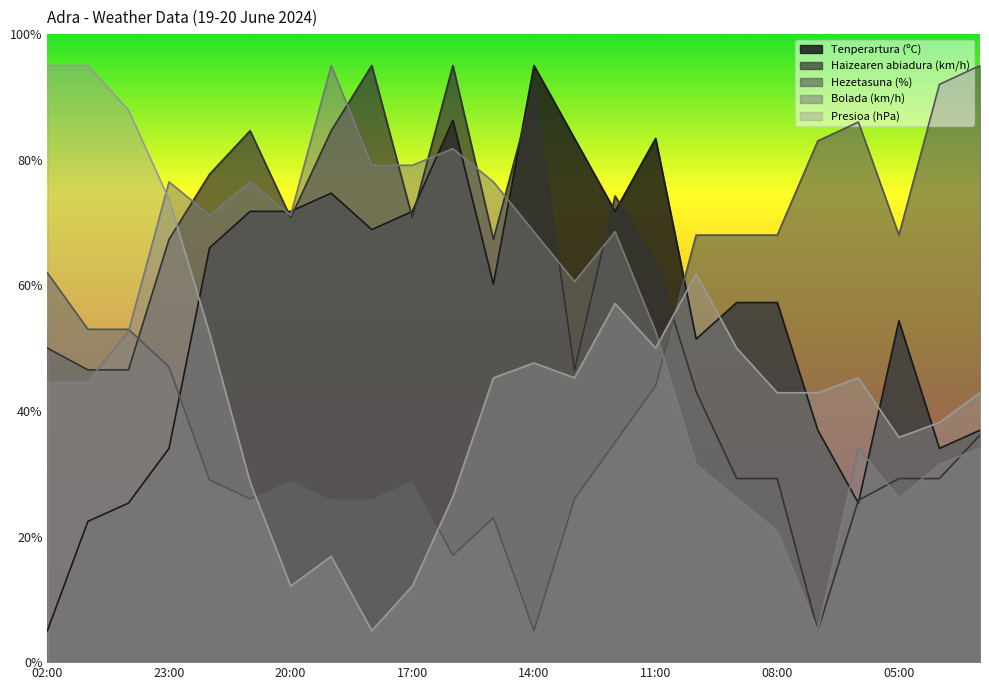

List the labels in order of Tenperartura (ºC) value, smallest first.

02:00, 01:00, 00:00, 06:00, 23:00, 04:00, 07:00, 03:00, 10:00, 05:00, 09:00, 08:00, 15:00, 22:00, 18:00, 21:00, 20:00, 17:00, 12:00, 19:00, 13:00, 11:00, 16:00, 14:00